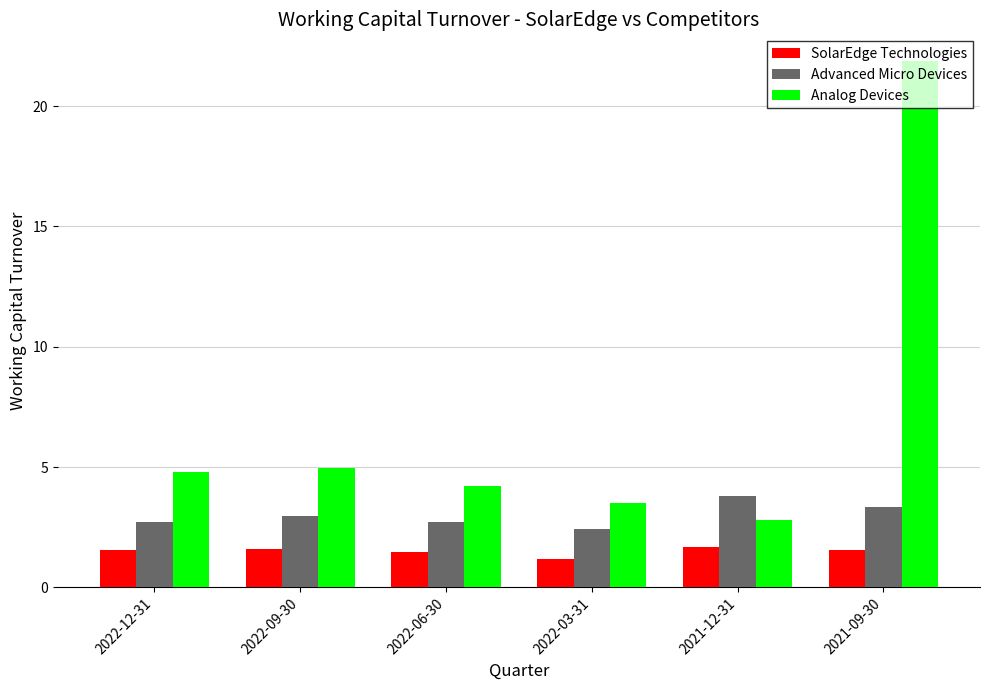

Which category has the highest value in the Analog Devices series?

2021-09-30